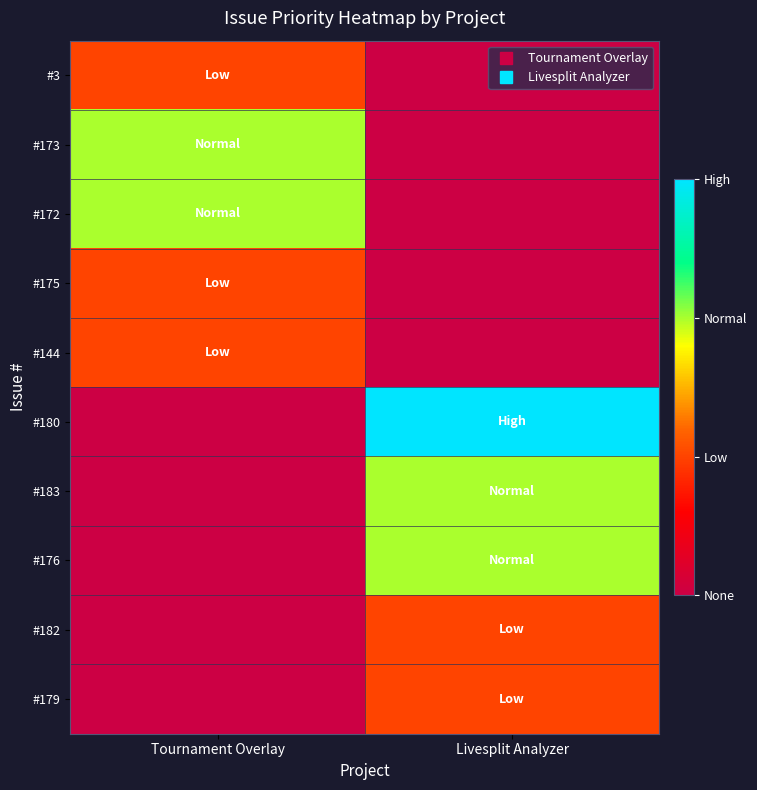

Reading left to right, what are all the values shown in this chart?

#3: Tournament Overlay=1	Livesplit Analyzer=0
#173: Tournament Overlay=2	Livesplit Analyzer=0
#172: Tournament Overlay=2	Livesplit Analyzer=0
#175: Tournament Overlay=1	Livesplit Analyzer=0
#144: Tournament Overlay=1	Livesplit Analyzer=0
#180: Tournament Overlay=0	Livesplit Analyzer=3
#183: Tournament Overlay=0	Livesplit Analyzer=2
#176: Tournament Overlay=0	Livesplit Analyzer=2
#182: Tournament Overlay=0	Livesplit Analyzer=1
#179: Tournament Overlay=0	Livesplit Analyzer=1